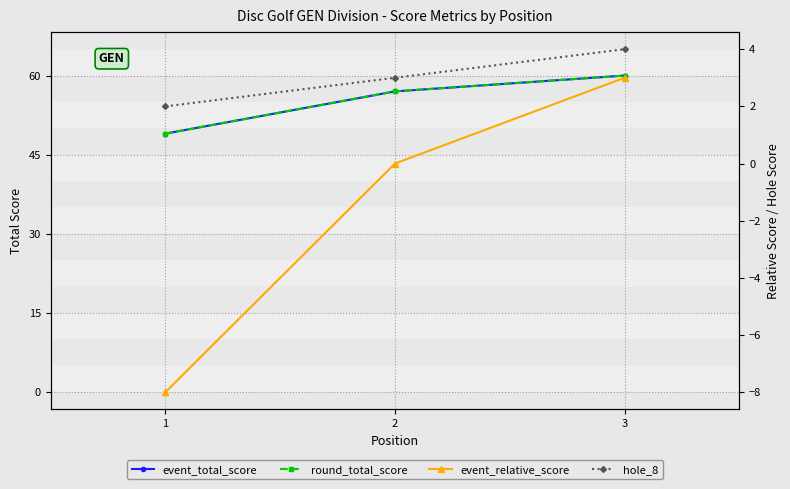

At which label does round_total_score first exceed 57?

3